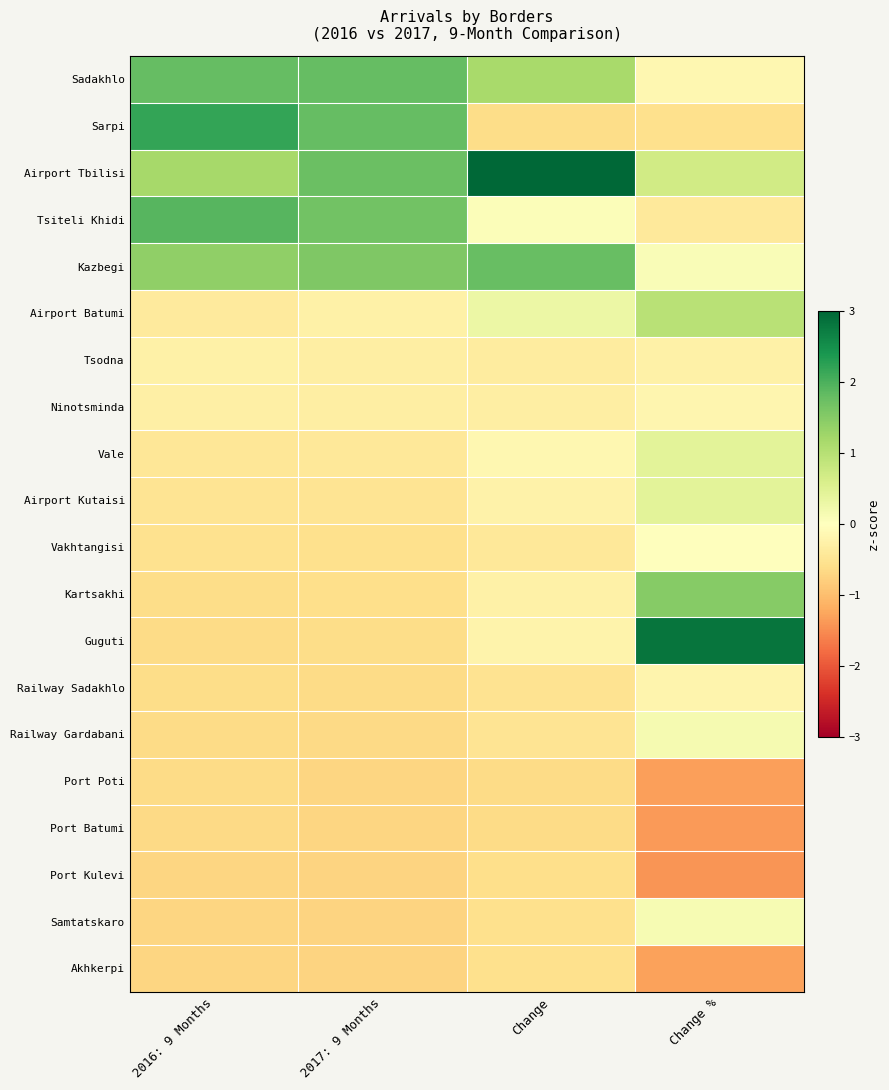

Rank the series at Change from lowest to highest value.

Port Poti, Port Batumi, Sarpi, Port Kulevi, Akhkerpi, Samtatskaro, Railway Sadakhlo, Railway Gardabani, Vakhtangisi, Tsodna, Ninotsminda, Kartsakhi, Airport Kutaisi, Guguti, Vale, Tsiteli Khidi, Airport Batumi, Sadakhlo, Kazbegi, Airport Tbilisi